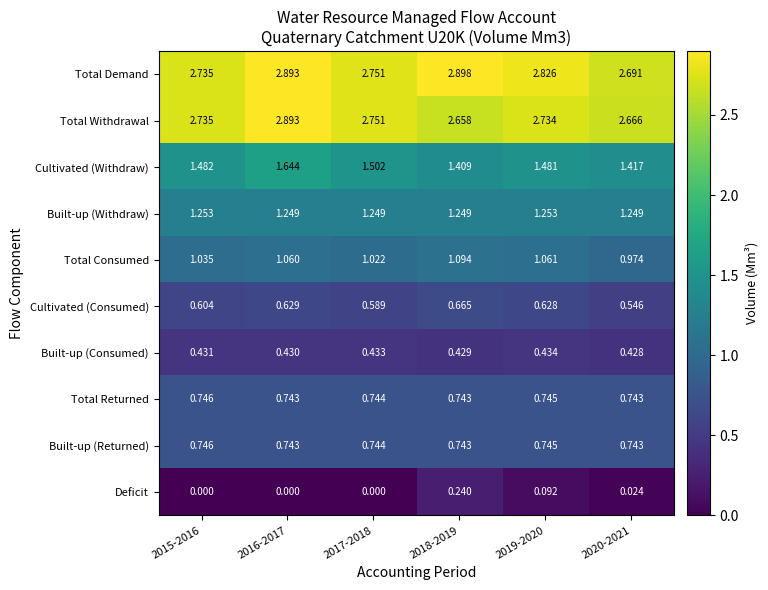

Is the value of Total Returned at 2015-2016 greater than the value of Total Consumed at 2020-2021?

No